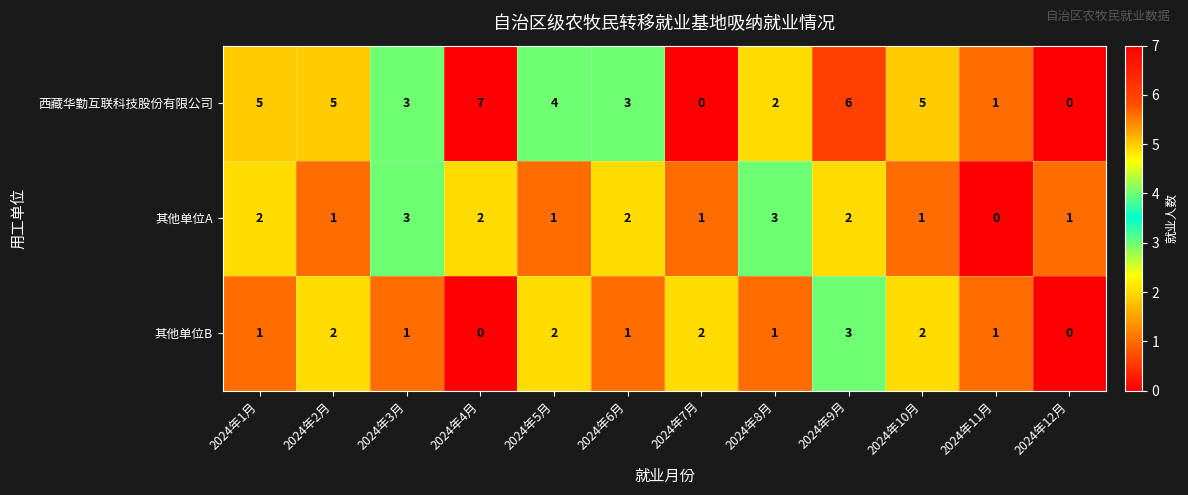

How many data points in 西藏华勤互联科技股份有限公司 are less than 4?

6